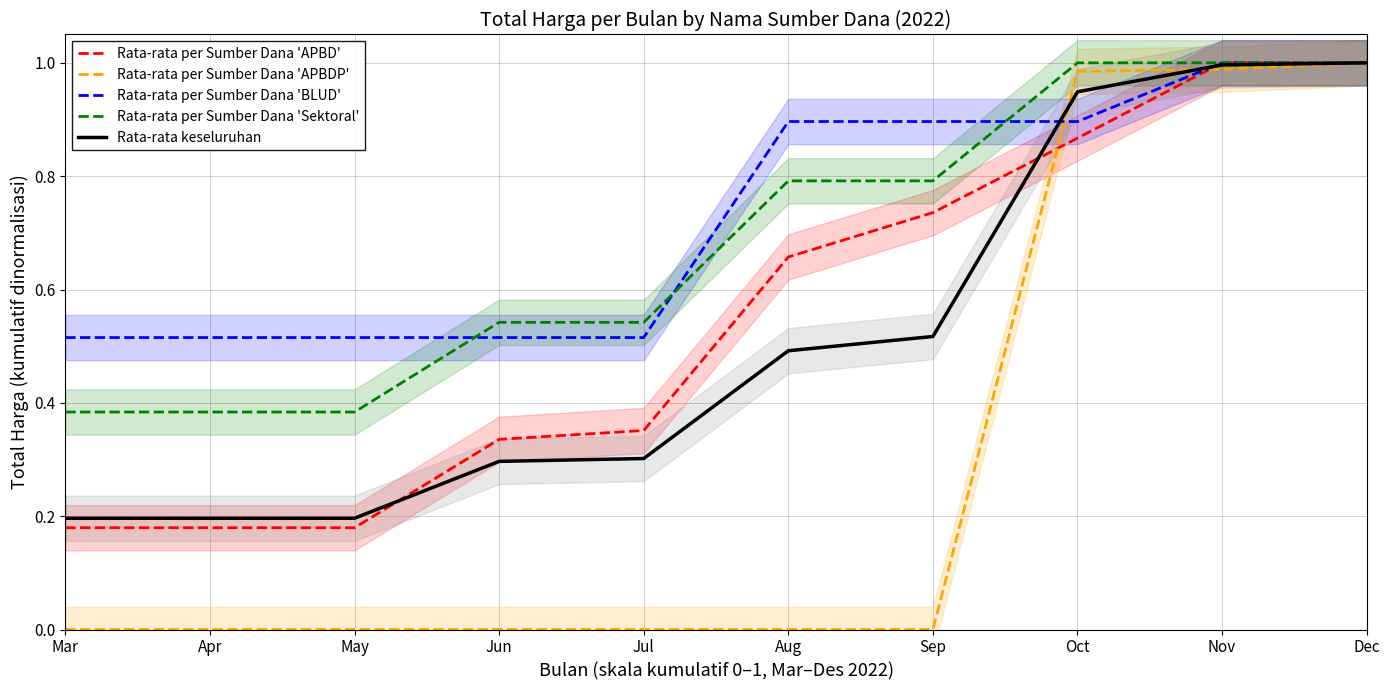

At how many categories does at least one series exceed 0?

10